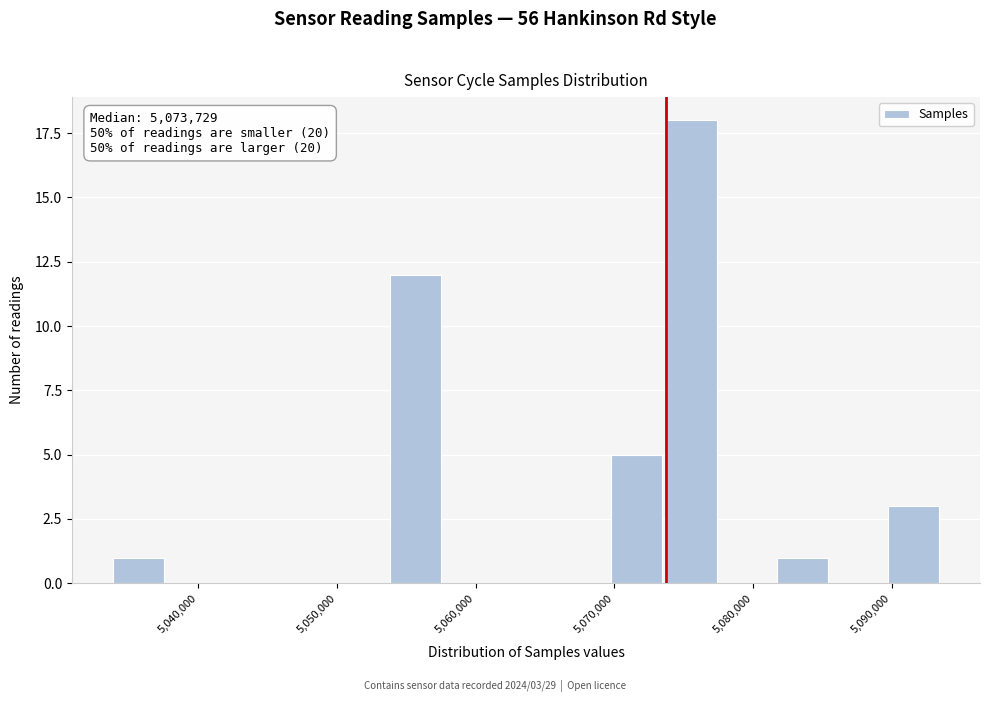

Around what value on the x-axis is the tallest bar? Give the approximate position of its centre, as read against the axis.

5076000